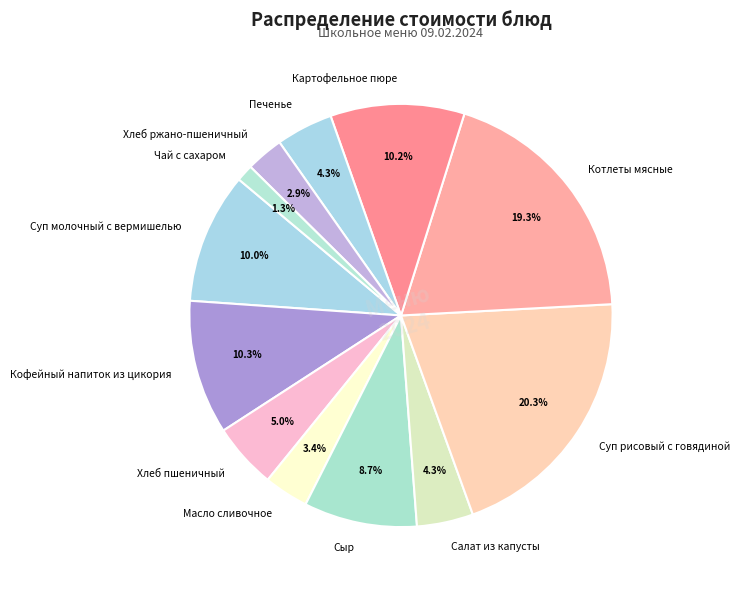

To the nearest percent, what percentage of the pie is Кофейный напиток из цикория?

10%